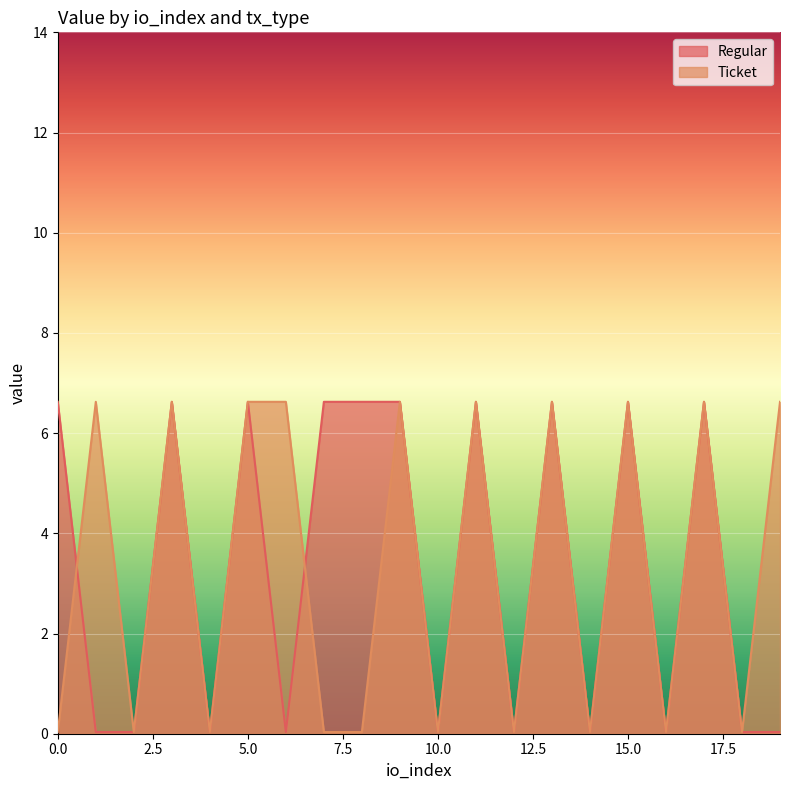

Which series has the largest total across all categories?

Regular